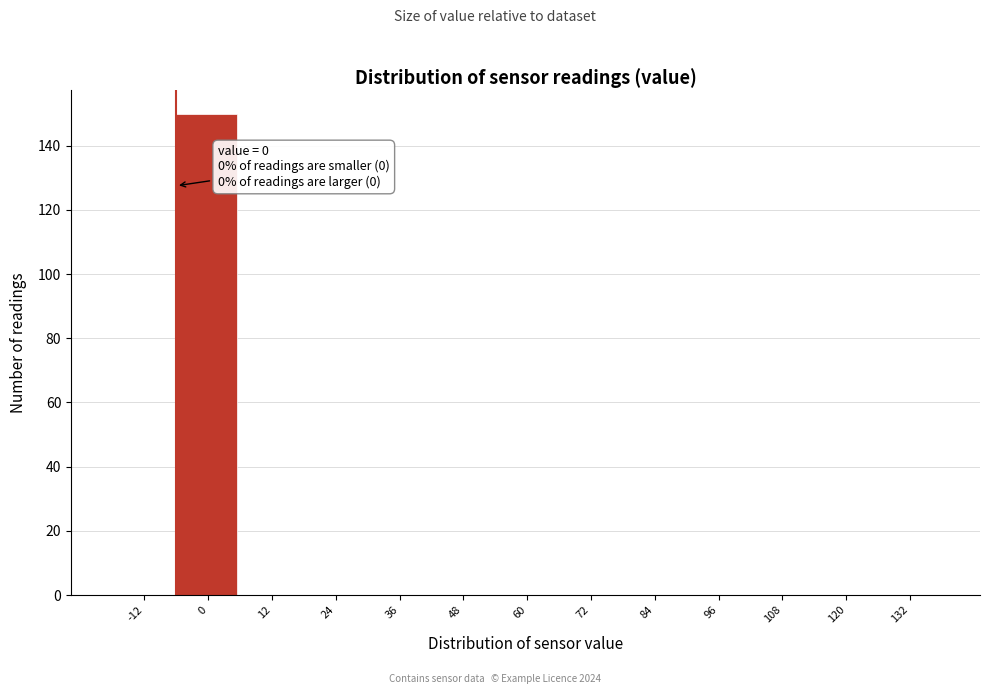

Reading left to right, extract all data points from this chart.

-12=0	0=150	12=0	24=0	36=0	48=0	60=0	72=0	84=0	96=0	108=0	120=0	132=0